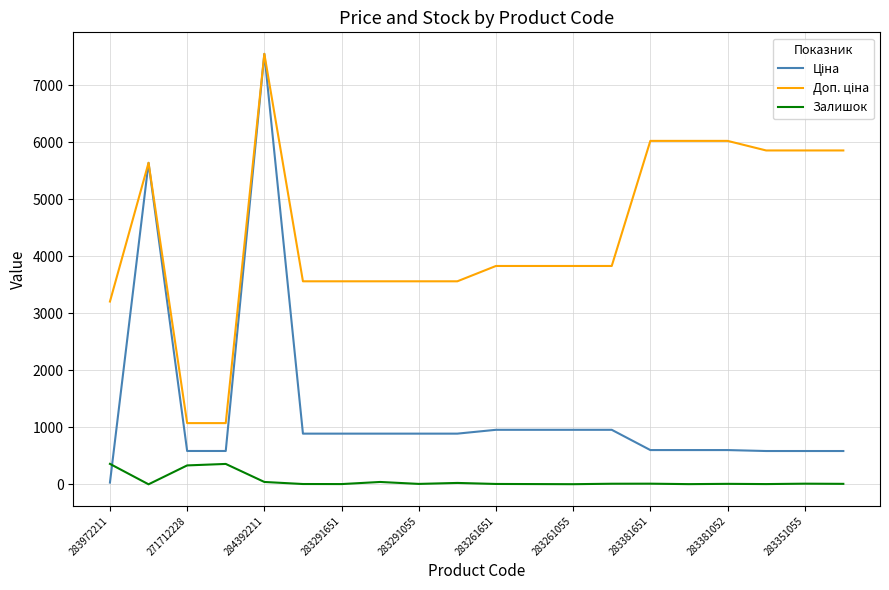

What is the greatest value displayed?

7545.9